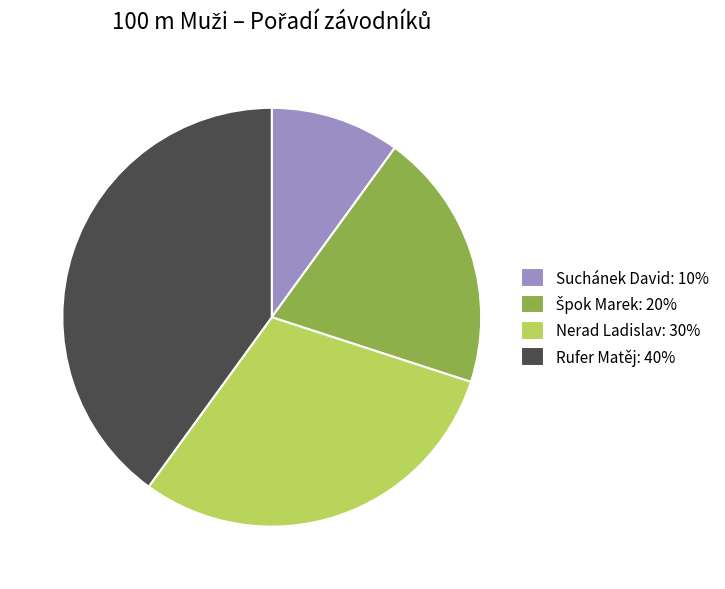

Does Rufer Matěj represent more than half of the total?

No